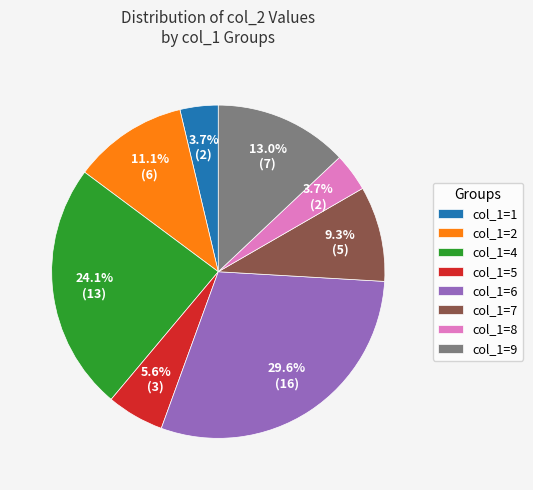

Does any single category account for the majority?

No